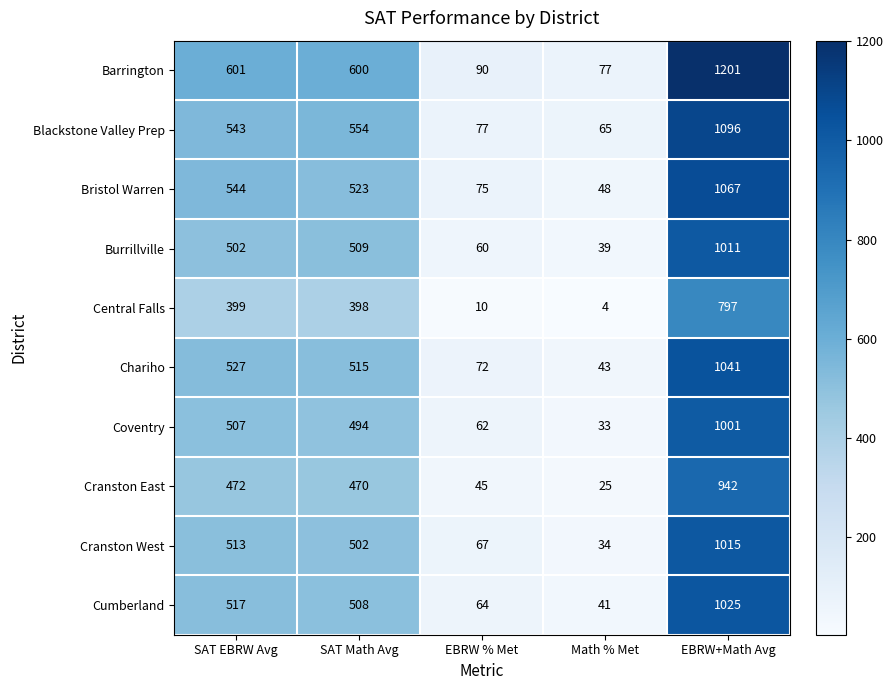

What is the difference between the second highest and second lowest values in the Cumberland series?

453